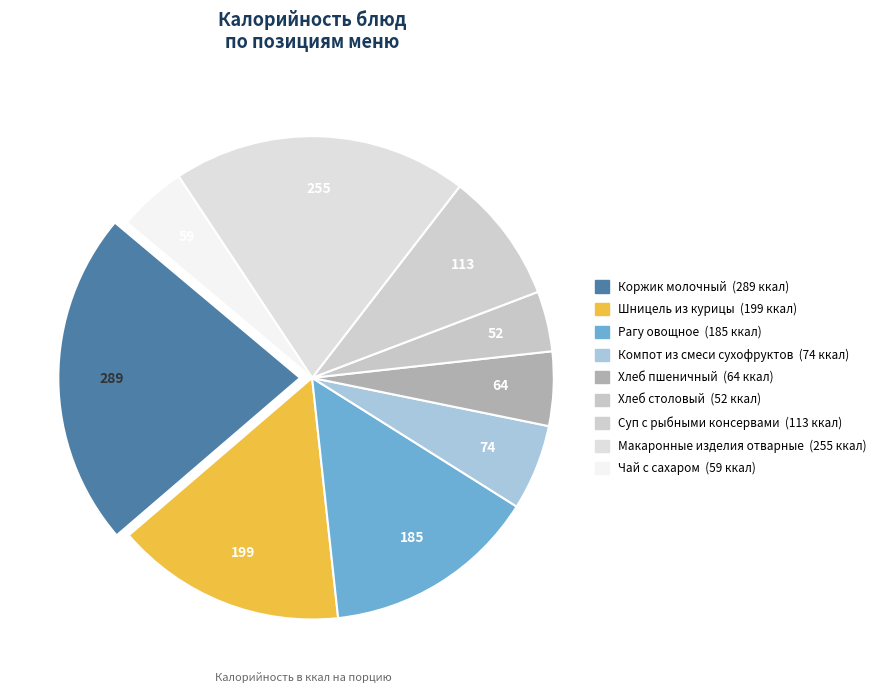

How many segments does this pie chart have?

9